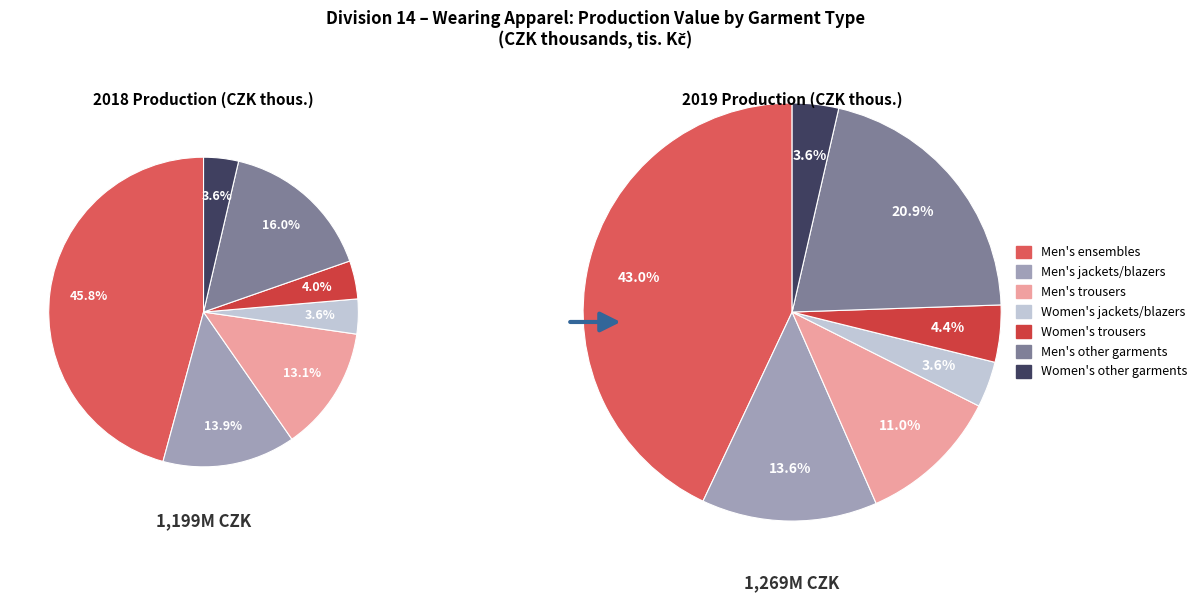

To the nearest percent, what percentage of the pie is Women's other garments?

4%